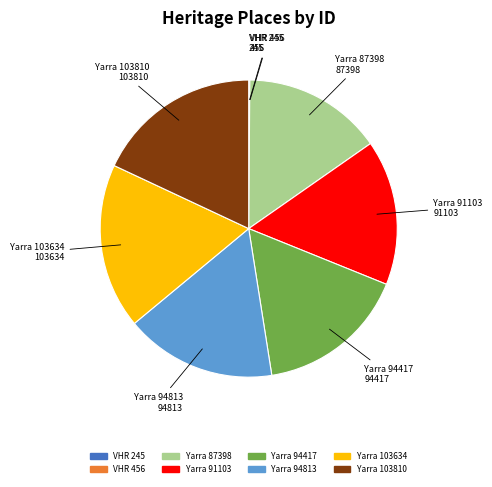

Is there a majority slice in this chart?

No